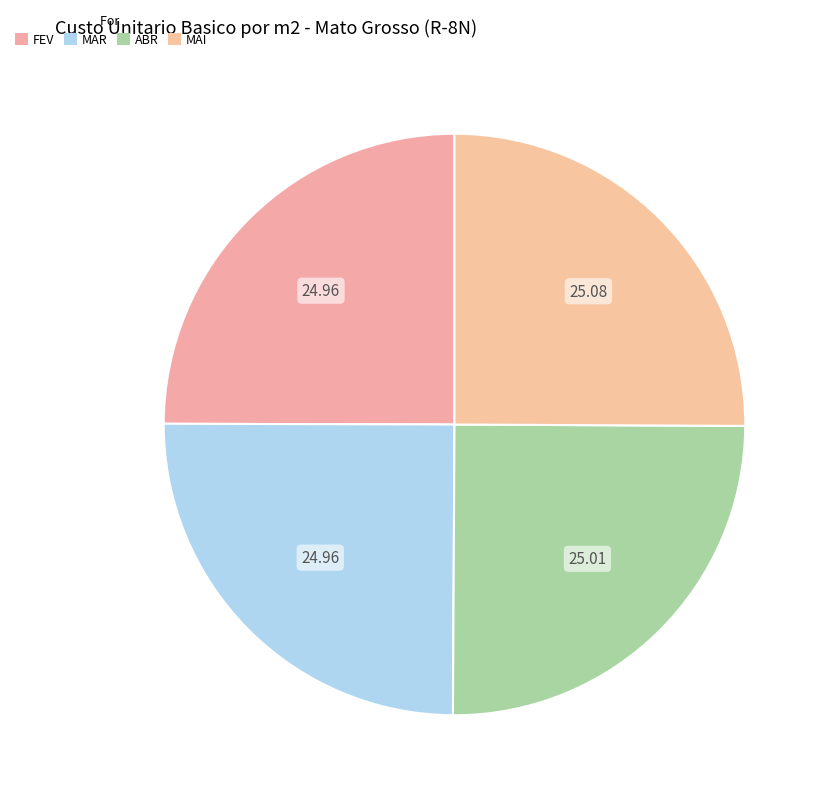

How many segments does this pie chart have?

4